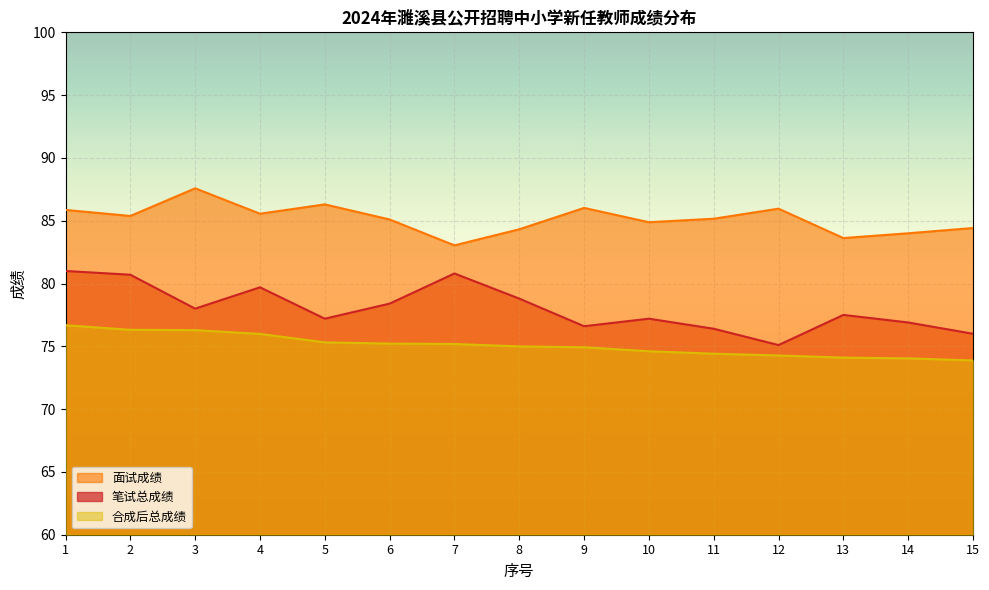

What is the difference between the highest and lowest values at 9?

11.1